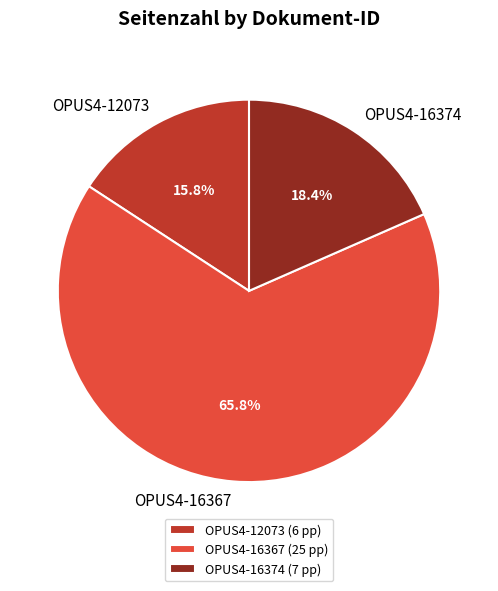

The OPUS4-12073 slice represents 16% of the pie. True or false?

True